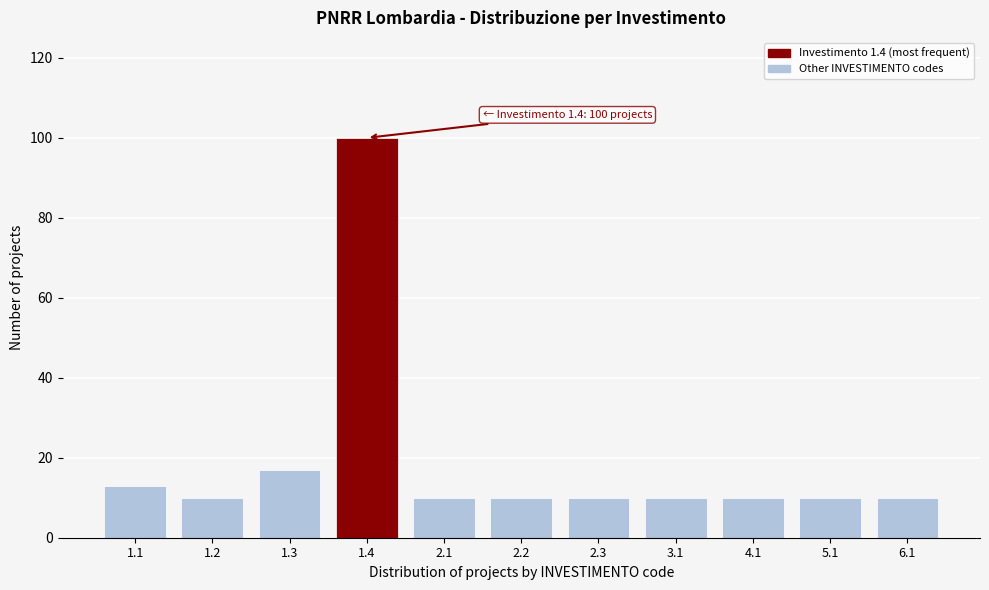

Reading right to left, list all the values displayed in this chart.

10	10	10	10	10	10	10	100	17	10	13